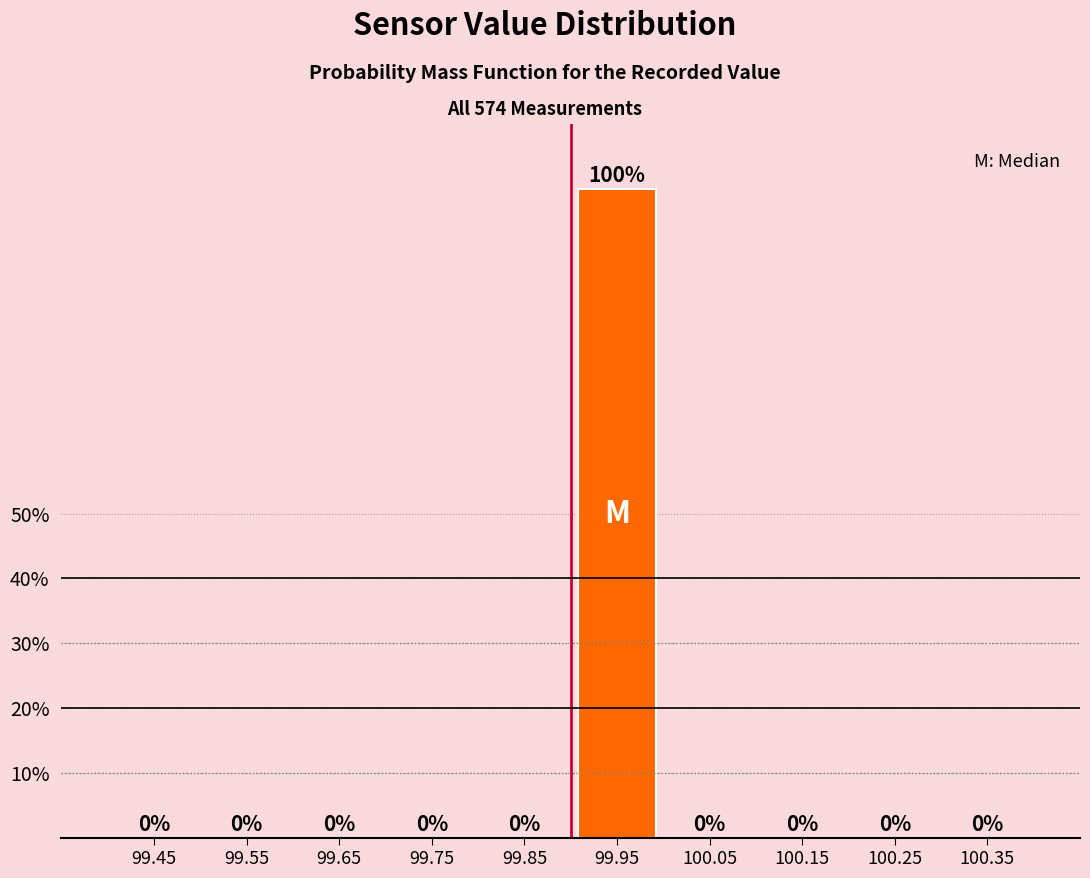

Reading left to right, transcribe this chart: for each bar, give the range it covers on the x-axis and its height.

99.4 to 99.5: 0
99.5 to 99.6: 0
99.6 to 99.7: 0
99.7 to 99.8: 0
99.8 to 99.9: 0
99.9 to 100.0: 100
100.0 to 100.1: 0
100.1 to 100.2: 0
100.2 to 100.3: 0
100.3 to 100.4: 0